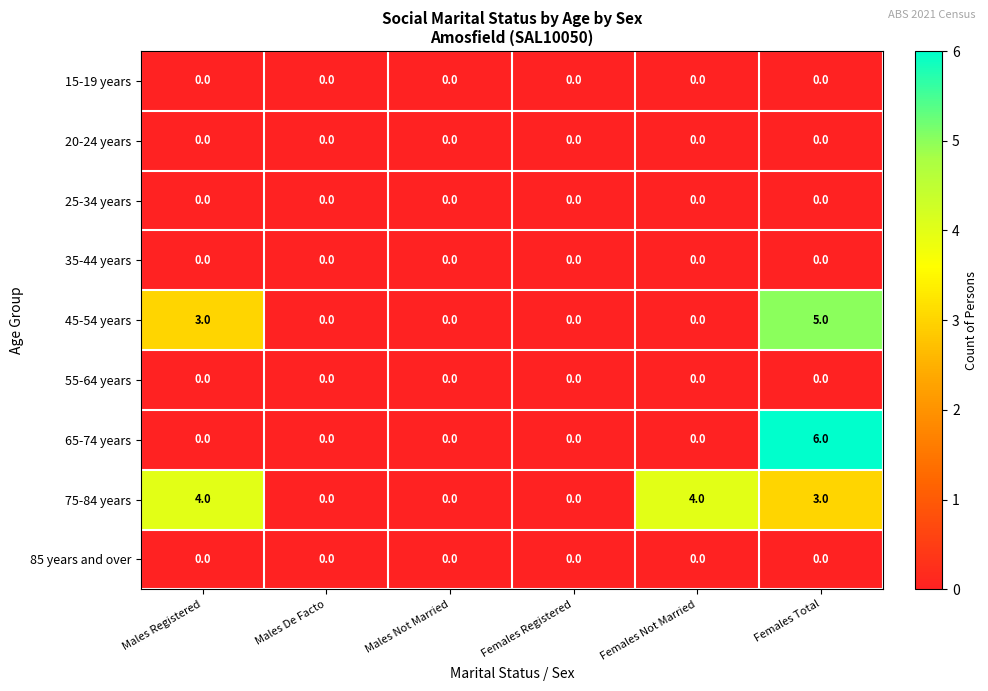

True or false: 20-24 years has a value of 0 at Males Registered.

True